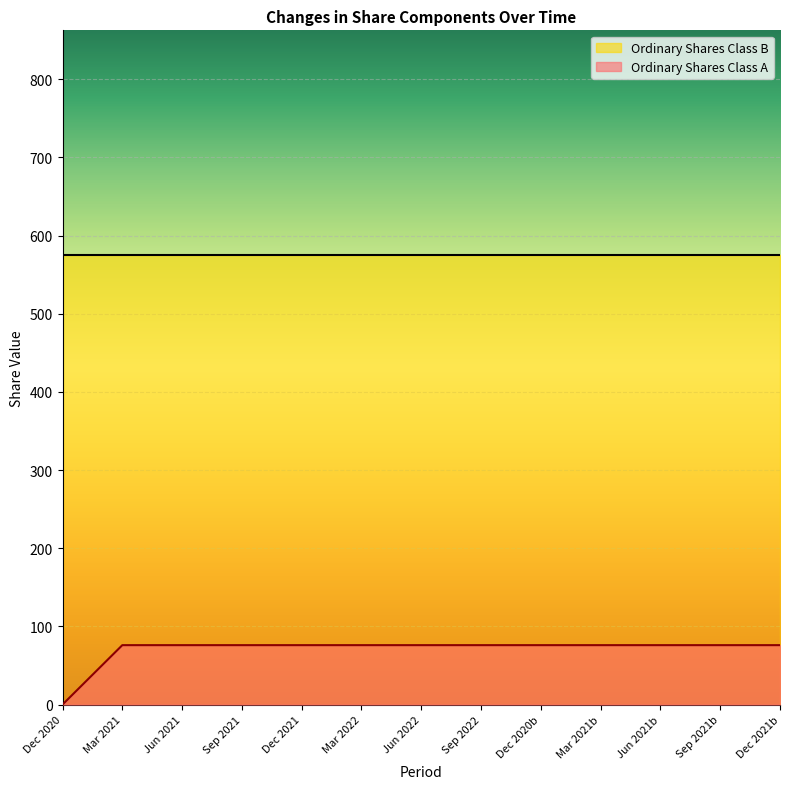

What is the maximum value shown in the chart?

575